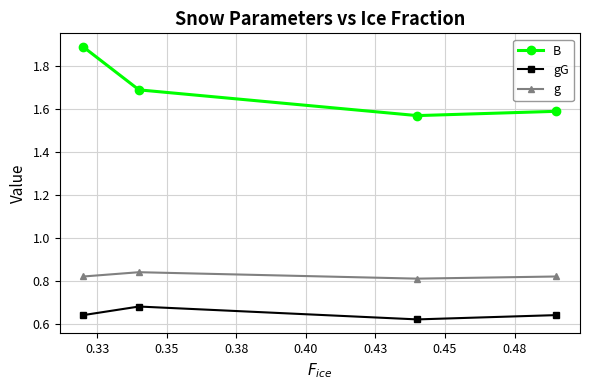

What is the difference between the second highest and second lowest values in the B series?

0.1